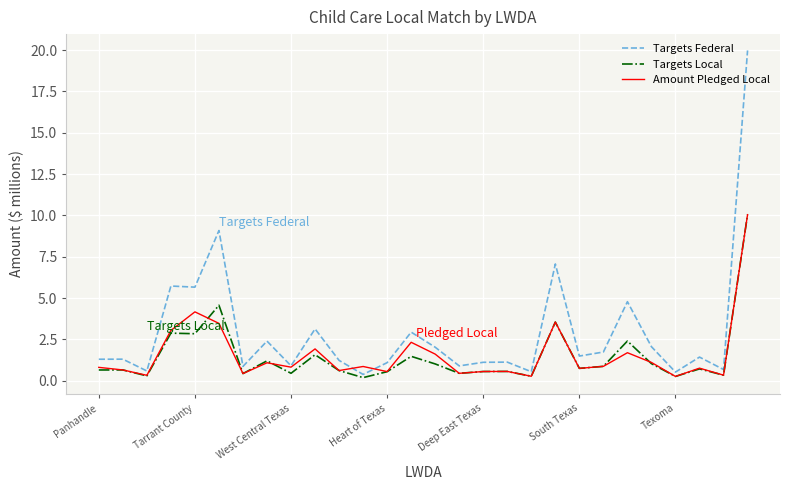

What is the lowest value of the Targets Federal series?

0.4